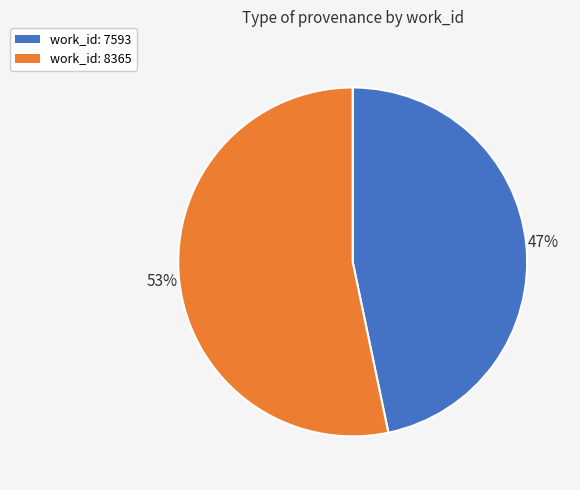

Which category has the biggest portion of the pie?

work_id: 8365